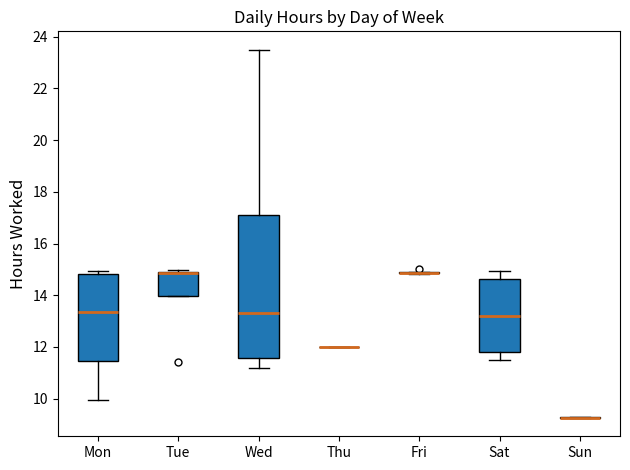

Reading left to right, transcribe this box plot: for each box, give where its median line is, the range the box spans, and where its two whiskers end, as read against the y-axis. The values are not printed on the chart, so give them approximately, as read against the axis.

Mon: median 13.4, box 11.4 to 14.8, whiskers 10.0 to 15.0
Tue: median 14.8 (drawn on the box's upper edge), box 14.0 to 15.0, whiskers 14.0 to 15.0
Wed: median 13.4, box 11.6 to 17.2, whiskers 11.2 to 23.4
Thu: box collapsed to a line at 12.0, whiskers 12.0 to 12.0
Fri: box collapsed to a line at 14.8, whiskers 14.8 to 15.0
Sat: median 13.2, box 11.8 to 14.6, whiskers 11.6 to 15.0
Sun: box collapsed to a line at 9.2, whiskers 9.2 to 9.2